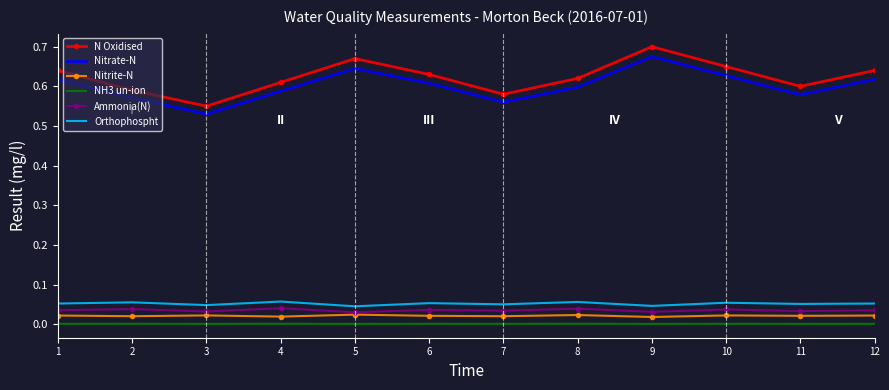

Between 3 and 8, which series saw the biggest shift?

N Oxidised